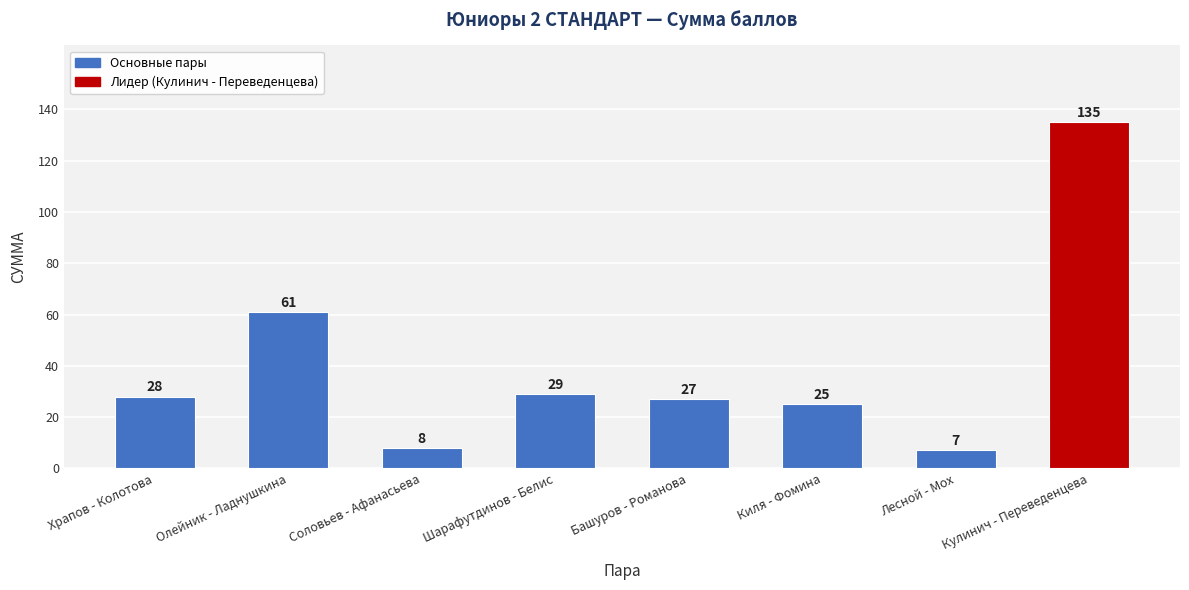

Reading right to left, list all the values displayed in this chart.

Кулинич - Переведенцева=135	Лесной - Мох=7	Киля - Фомина=25	Башуров - Романова=27	Шарафутдинов - Белис=29	Соловьев - Афанасьева=8	Олейник - Ладнушкина=61	Храпов - Колотова=28